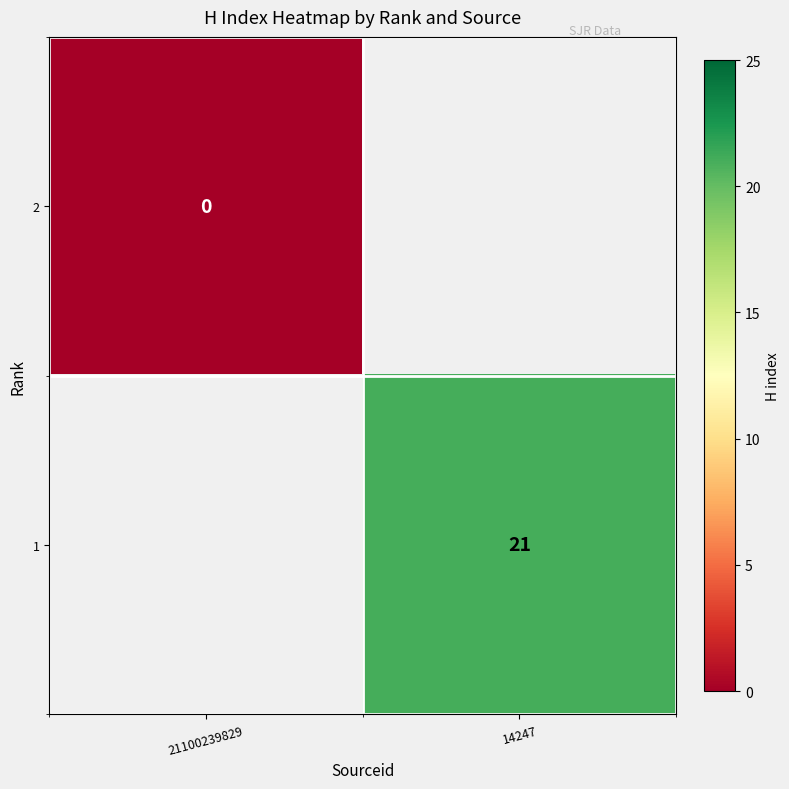

Is it true that 1 equals 32 at 14247?

False